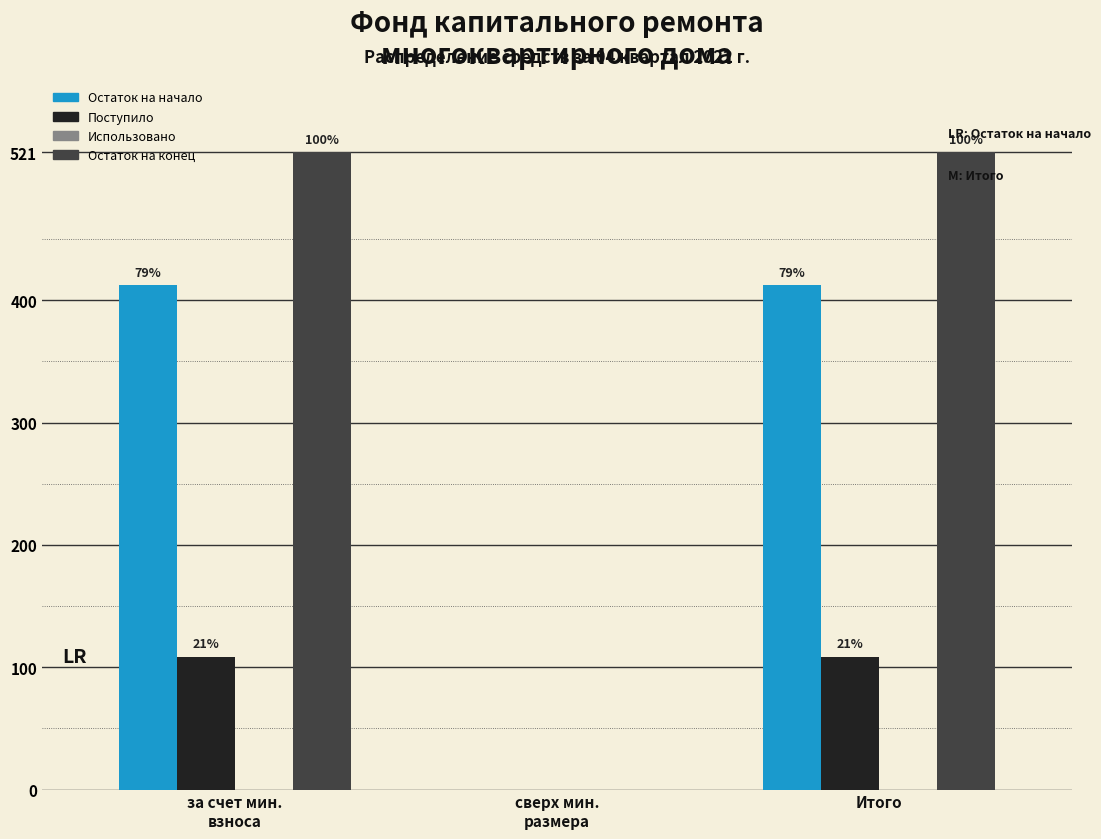

Are the bars grouped side by side (vs. stacked)?

Yes